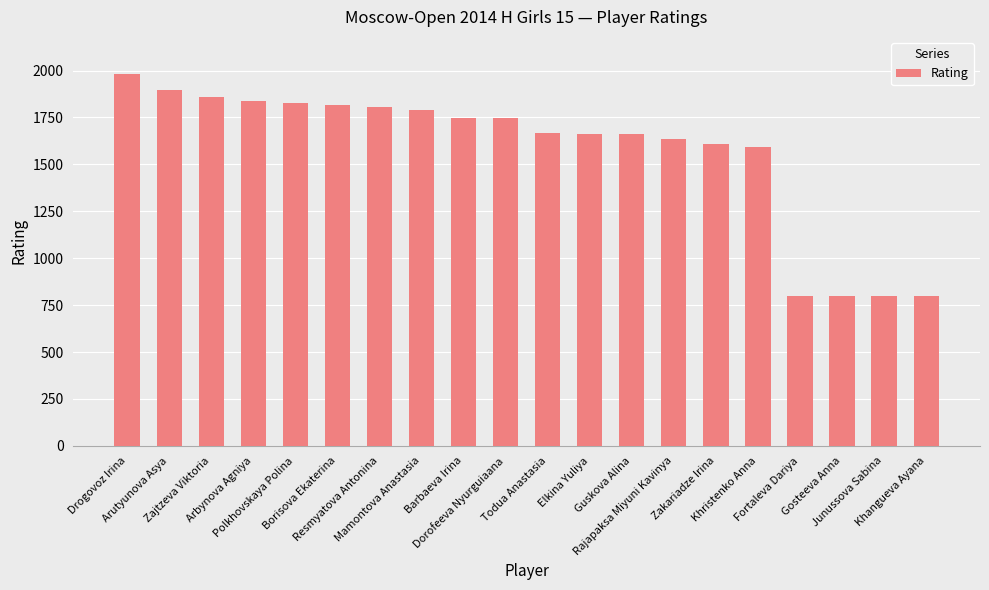

What is the smallest value displayed?

800